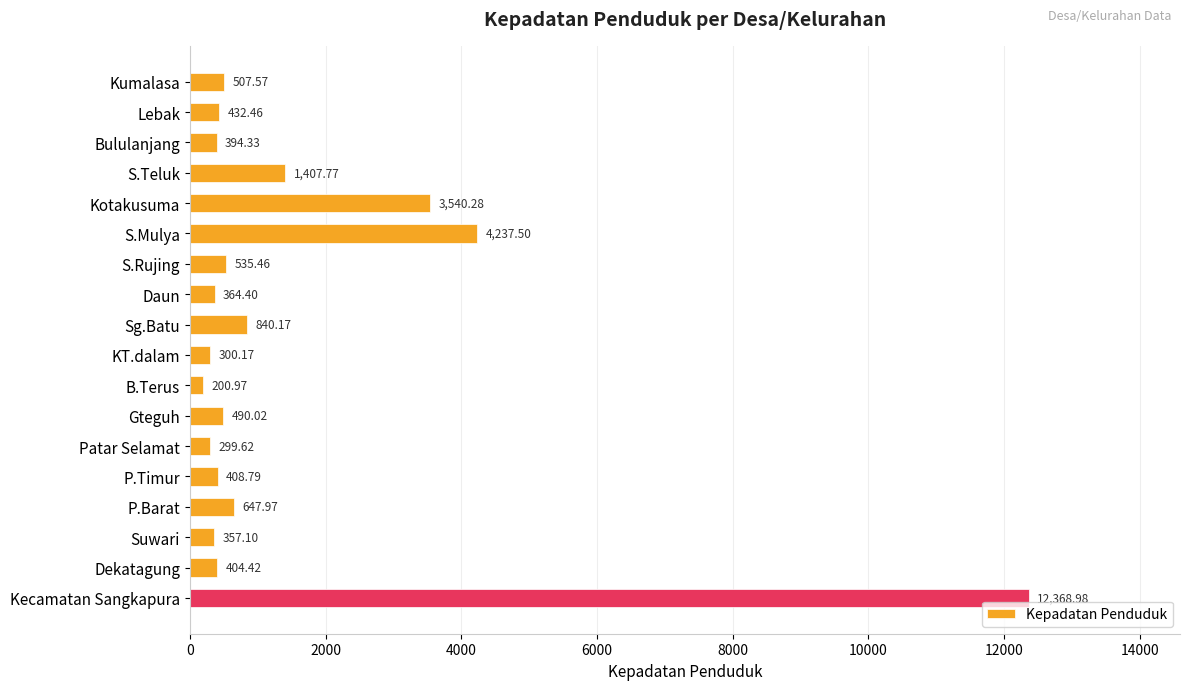

Rank the categories by value from lowest to highest.

B.Terus, Patar Selamat, KT.dalam, Suwari, Daun, Bululanjang, Dekatagung, P.Timur, Lebak, Gteguh, Kumalasa, S.Rujing, P.Barat, Sg.Batu, S.Teluk, Kotakusuma, S.Mulya, Kecamatan Sangkapura